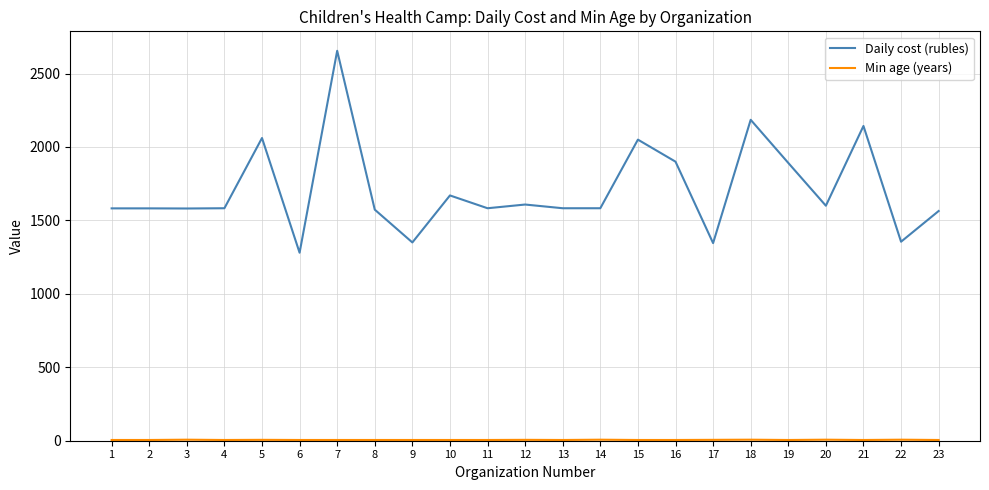

Which series changed the most between 6 and 16?

Daily cost (rubles)